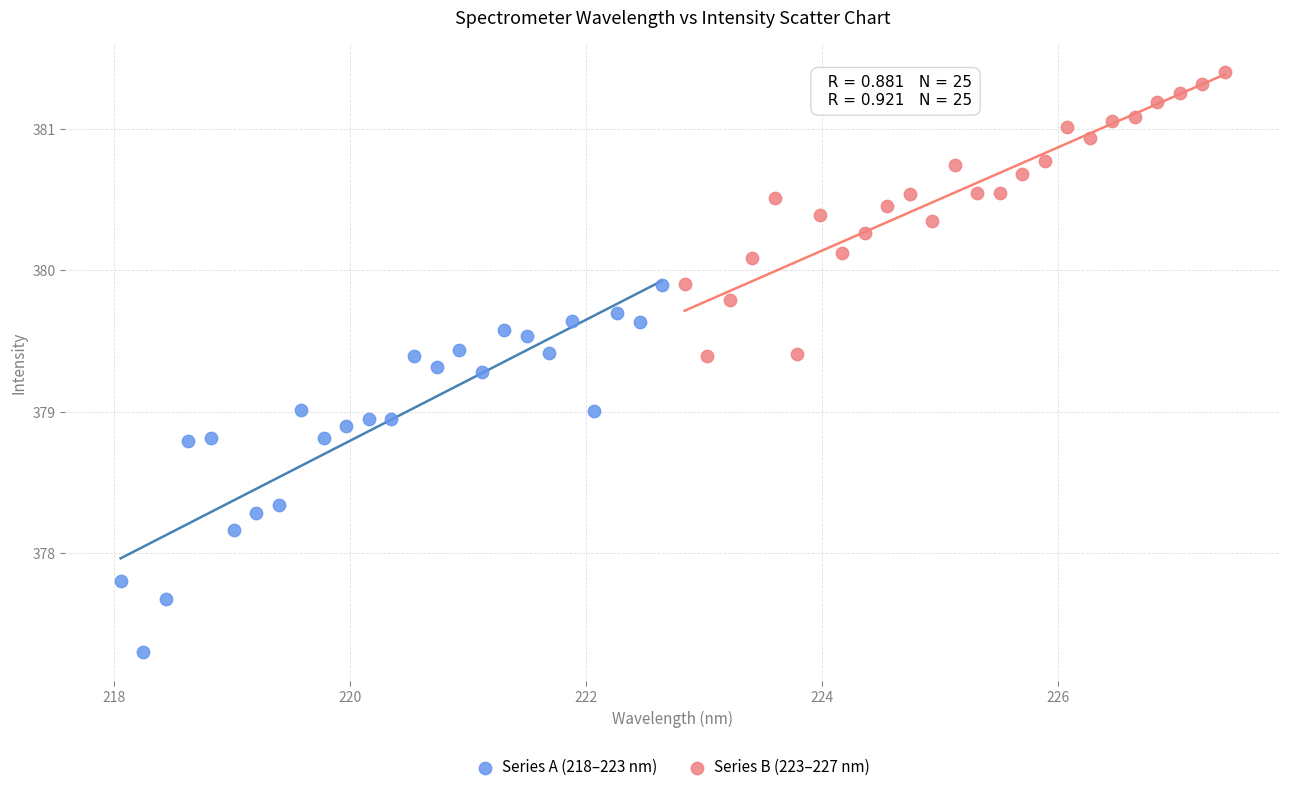

Which series contains the highest Y value?

Series B (223–227 nm)